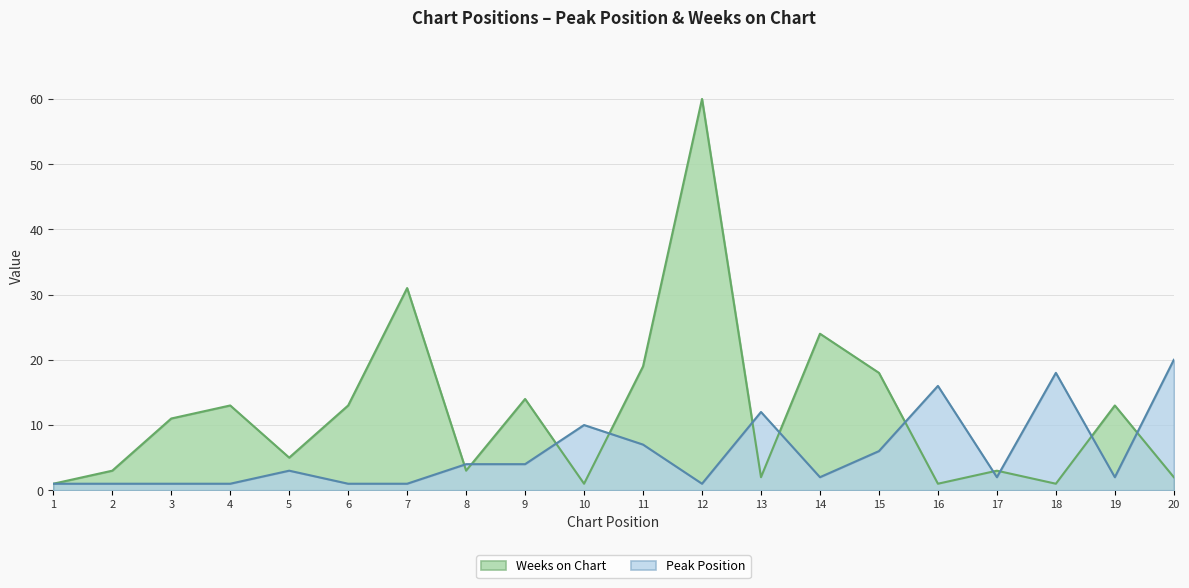

What is the difference between the Weeks on Chart values at 5 and 1?

4